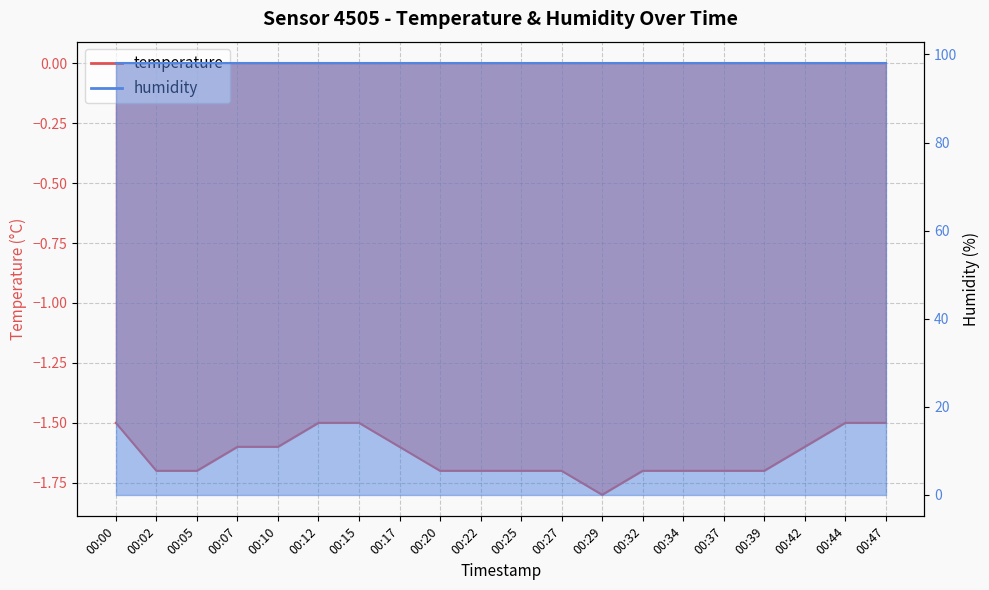

The value at 00:32 is -1.7. True or false?

True